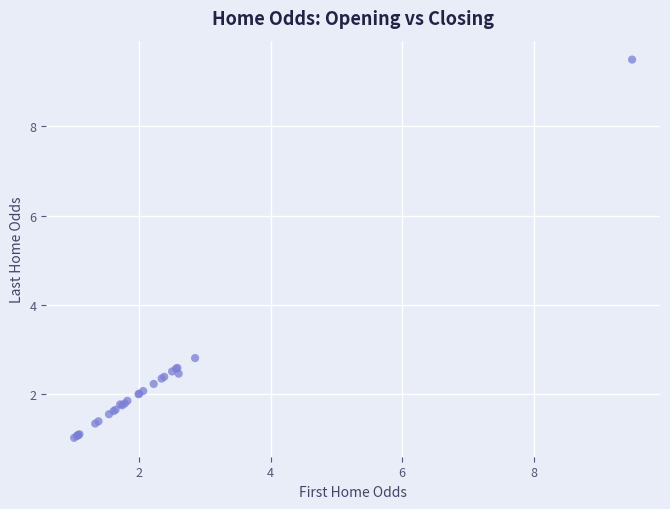

What Y value in the scatter plot is closest to 5?

2.8